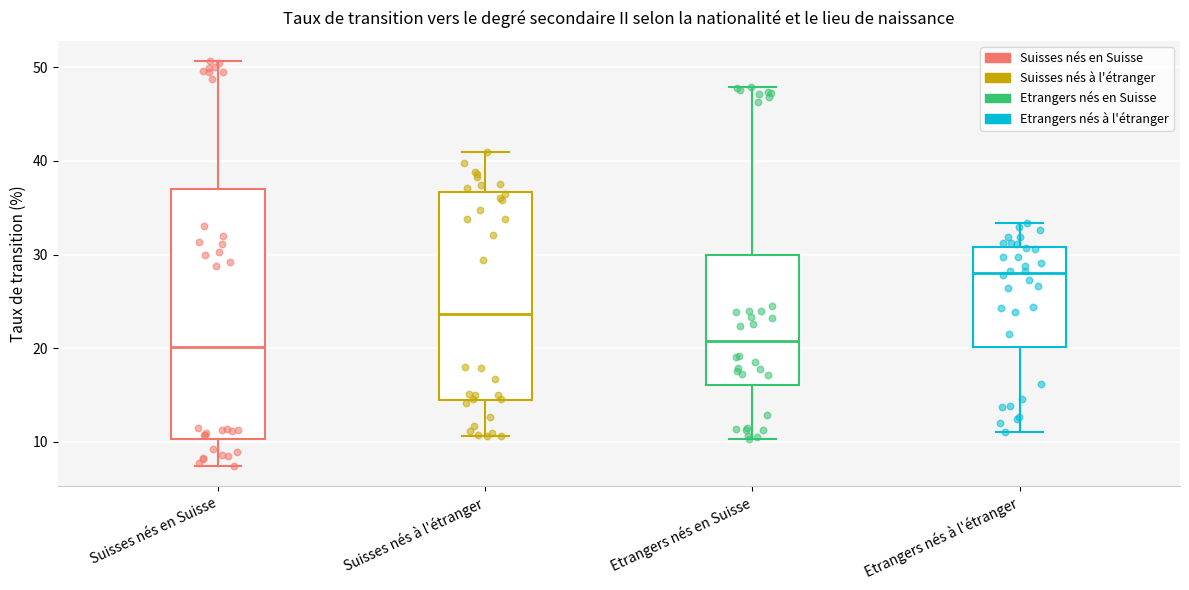

Reading left to right, read every box against the y-axis: the position of its median line, the range the box covers, and the ends of its whiskers. The values are not printed on the chart, so give them approximately, as read against the axis.

Suisses nés en Suisse: median 20, box 10 to 37, whiskers 7 to 51
Suisses nés à l'étranger: median 24, box 14 to 37, whiskers 11 to 41
Etrangers nés en Suisse: median 21, box 16 to 30, whiskers 10 to 48
Etrangers nés à l'étranger: median 28, box 20 to 31, whiskers 11 to 33